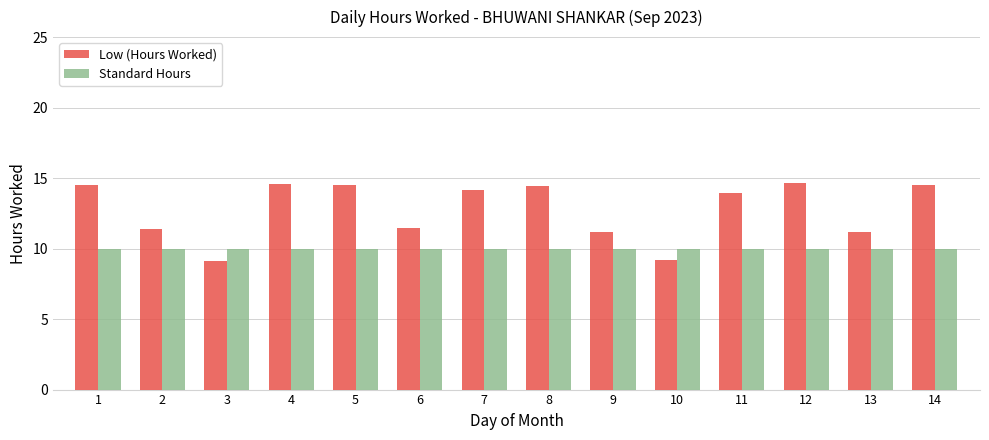

What is the highest value of the Low (Hours Worked) series?

14.6